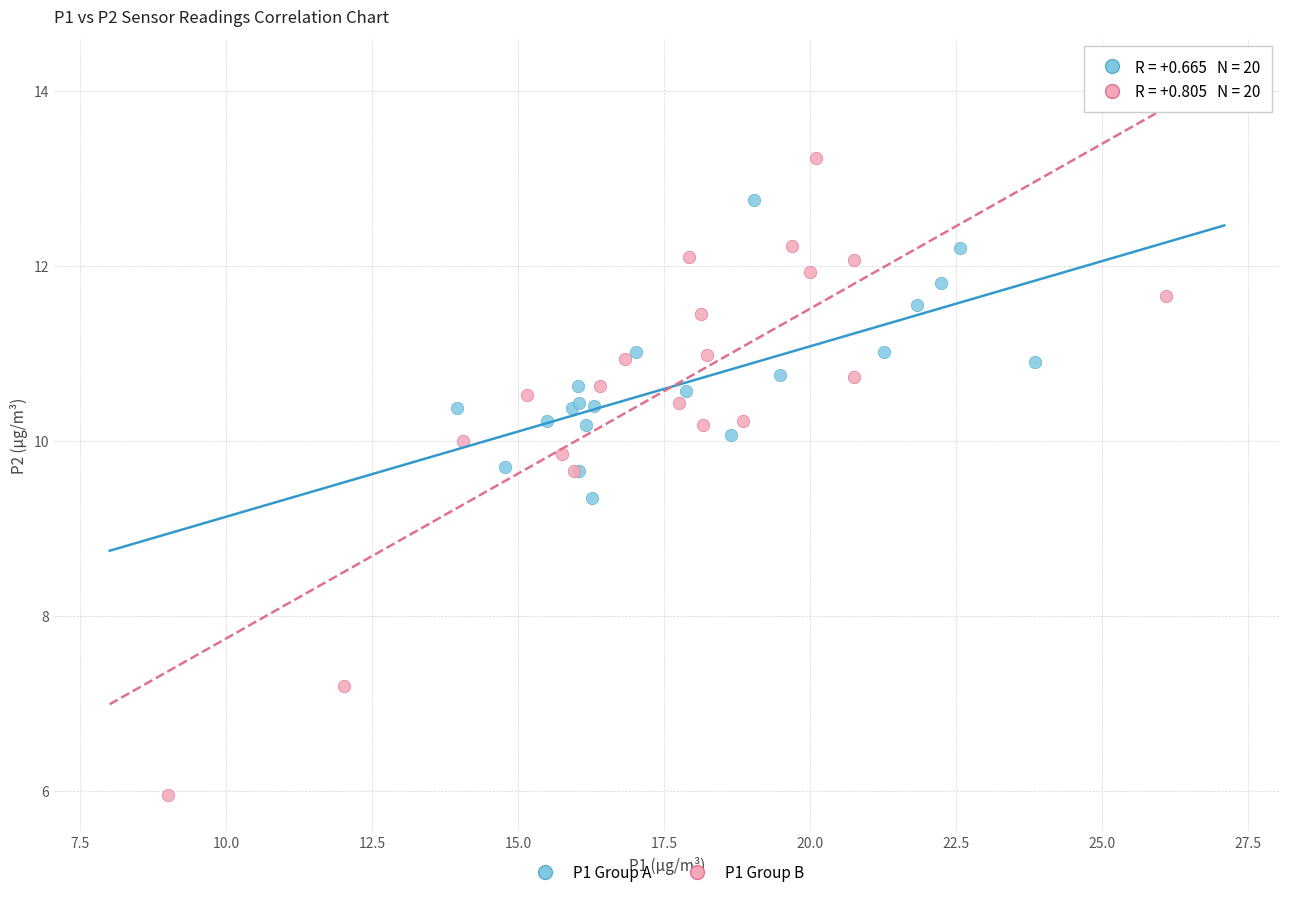

Which series reaches the minimum Y coordinate?

P1 Group B